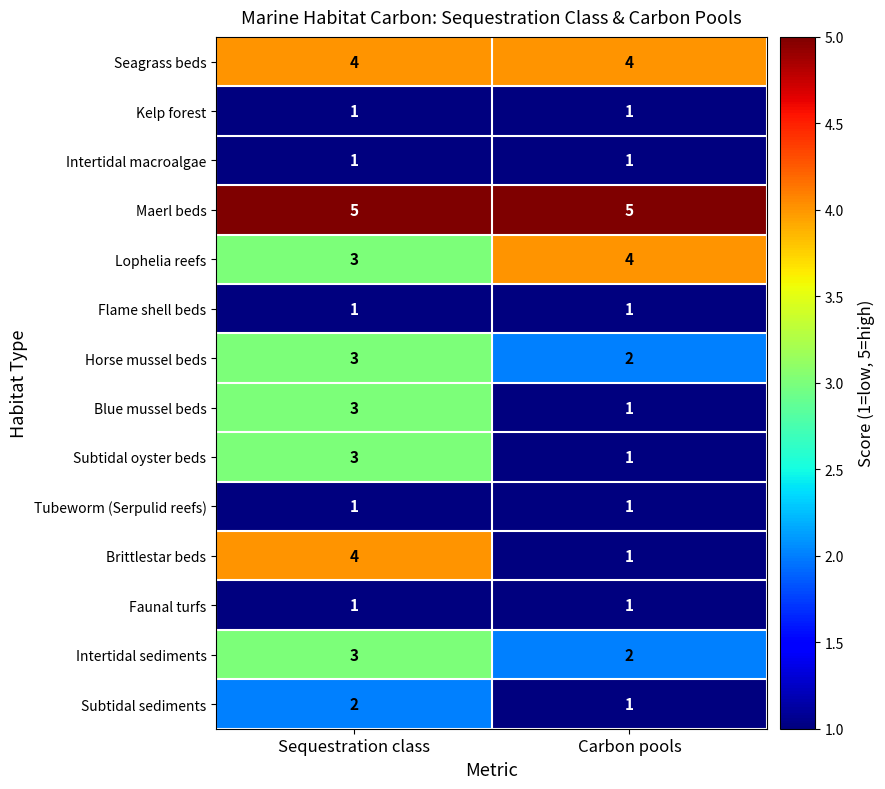

The value of Lophelia reefs at Sequestration class is 1. True or false?

False